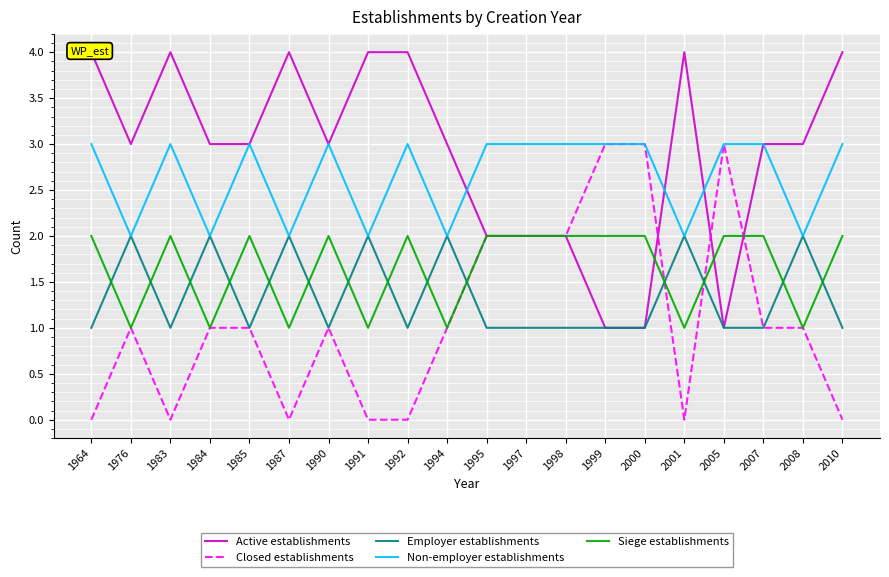

What are all the series names shown in the legend?

Active establishments, Closed establishments, Employer establishments, Non-employer establishments, Siege establishments